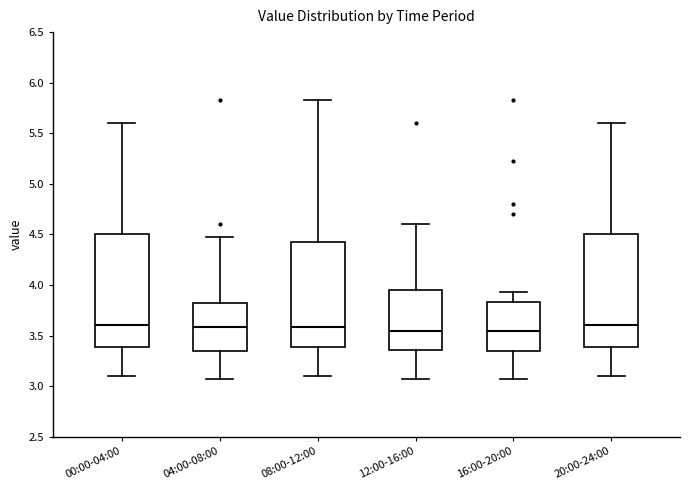

Reading left to right, transcribe this box plot: for each box, give where its median line is, the range the box spans, and where its two whiskers end, as read against the y-axis. The values are not printed on the chart, so give them approximately, as read against the axis.

00:00-04:00: median 3.60, box 3.40 to 4.50, whiskers 3.10 to 5.60
04:00-08:00: median 3.60, box 3.35 to 3.85, whiskers 3.05 to 4.45
08:00-12:00: median 3.60, box 3.40 to 4.45, whiskers 3.10 to 5.85
12:00-16:00: median 3.55, box 3.35 to 3.95, whiskers 3.05 to 4.60
16:00-20:00: median 3.55, box 3.35 to 3.85, whiskers 3.05 to 3.95
20:00-24:00: median 3.60, box 3.40 to 4.50, whiskers 3.10 to 5.60